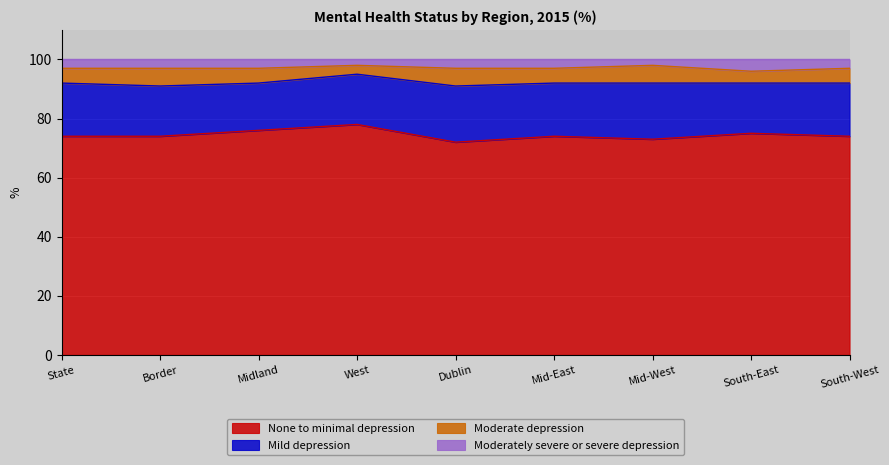

What position from the right is West?

6